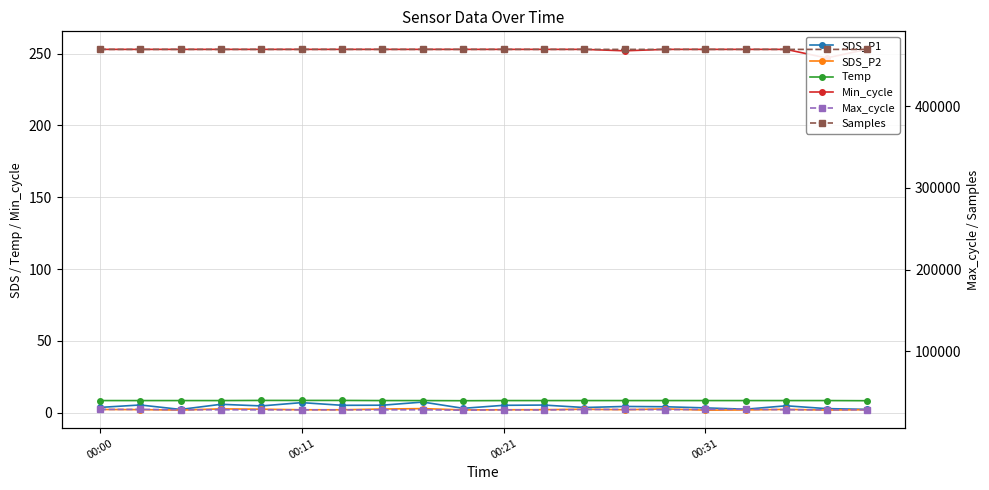

Is the value of SDS_P2 at 00:21 greater than the value of Max_cycle at 00:00?

No